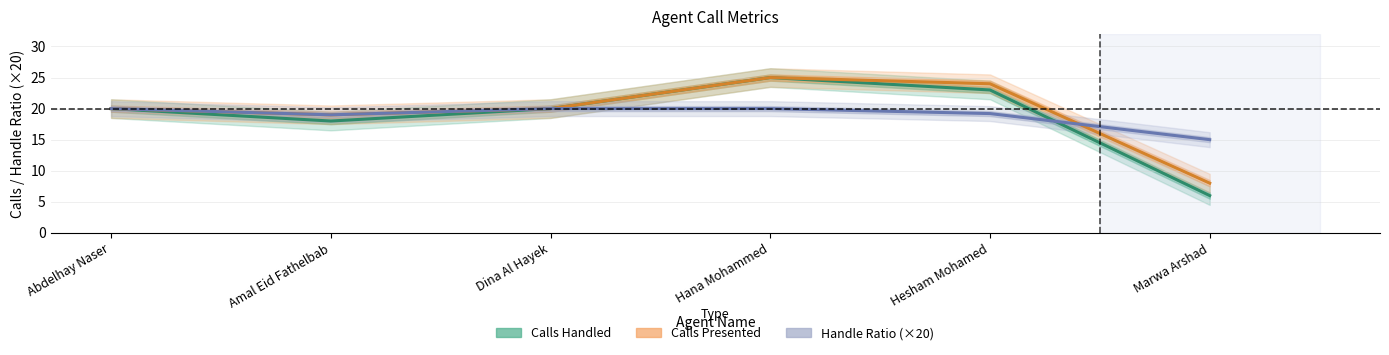

What is the spread (max minus min) of values at Marwa Arshad?

9.0